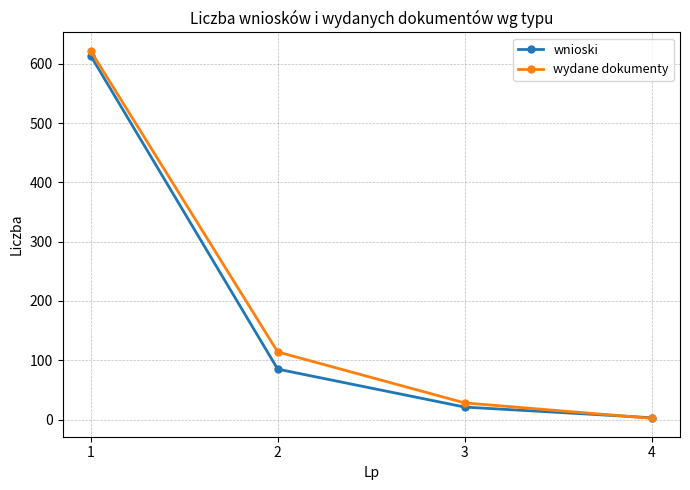

Where does the wydane dokumenty series first go above 114?

1